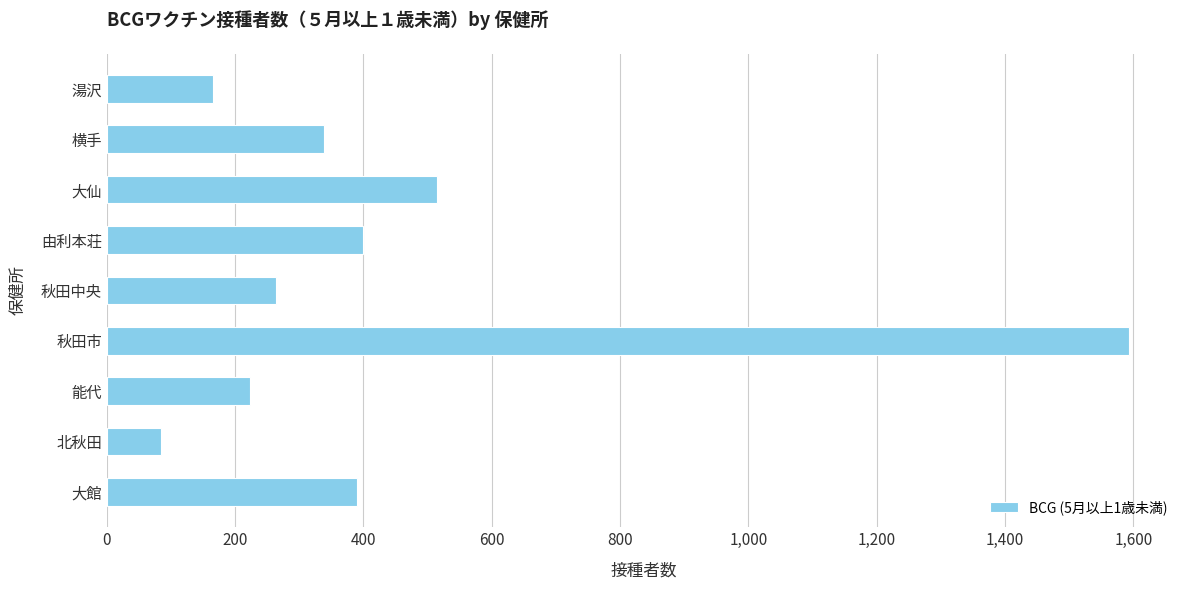

What is the smallest value displayed?

84